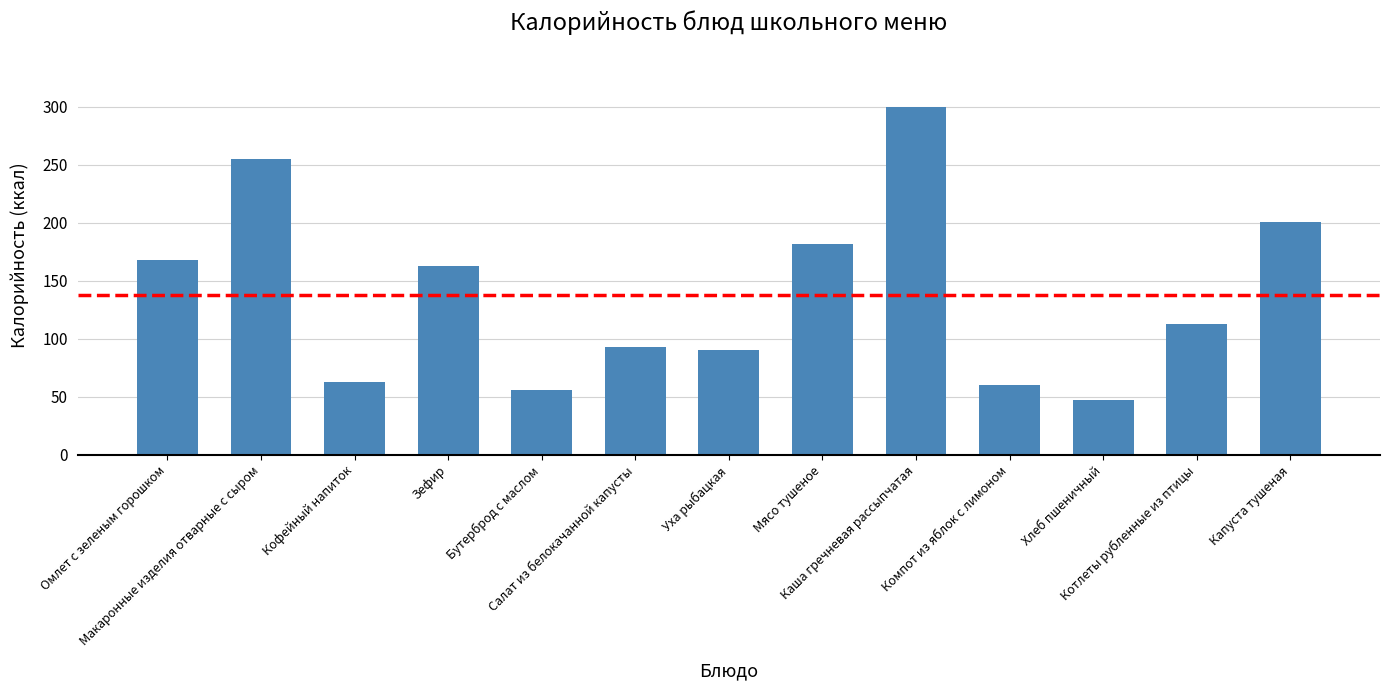

Where is the data nearest to the value 173?

Омлет с зеленым горошком